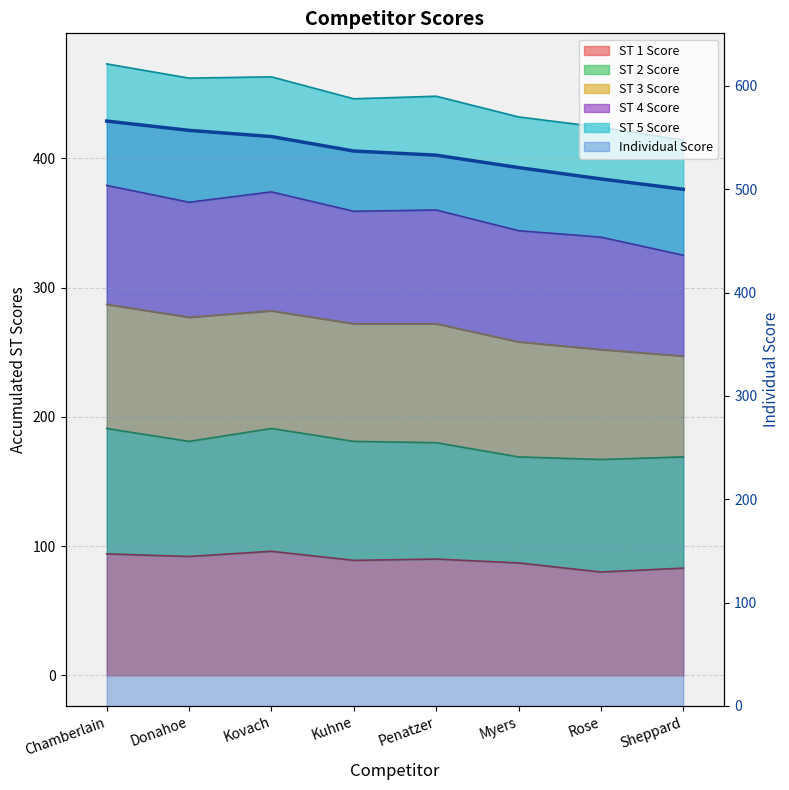

At which label does the data first exceed 537?

Chamberlain